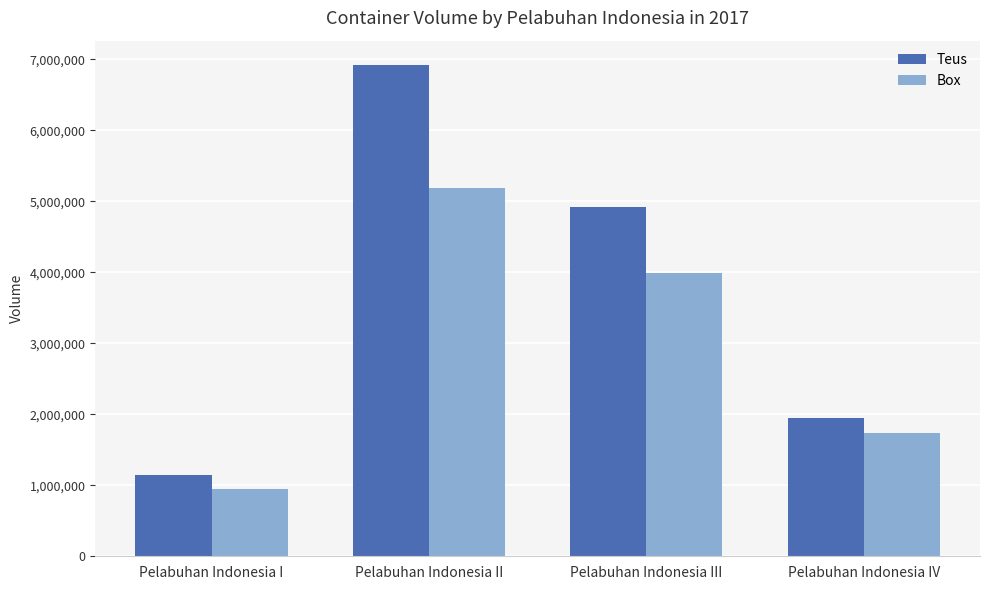

The value of Box at Pelabuhan Indonesia III is 6954409. True or false?

False